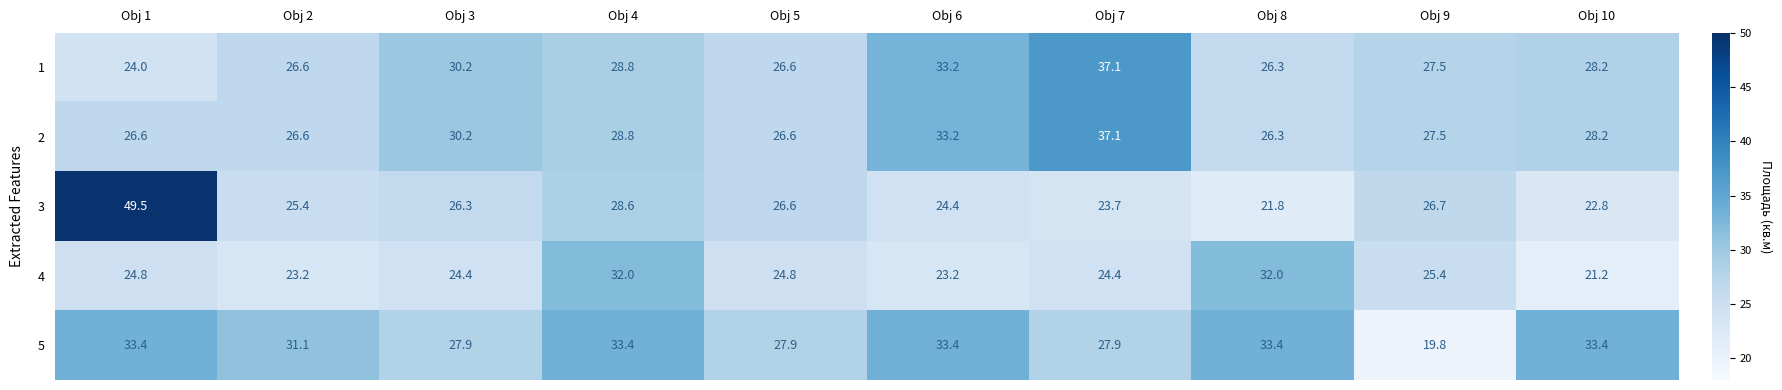

What is the average value of the 3 series?

27.6